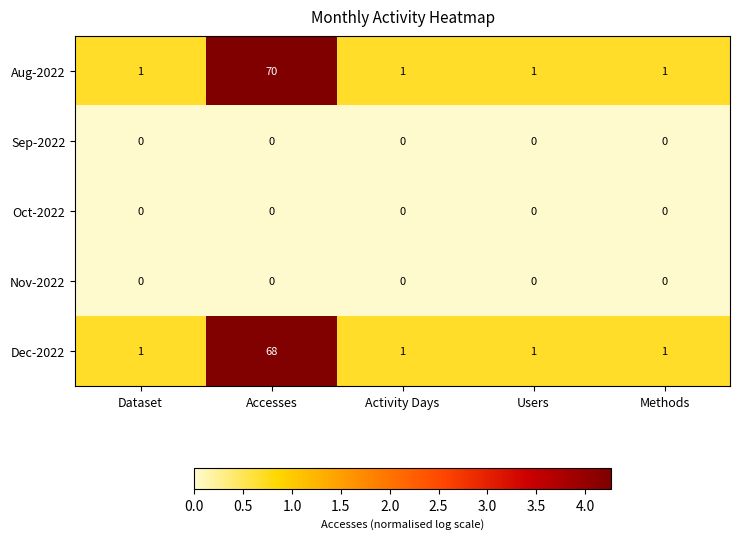

What is the maximum value for Aug-2022?

70